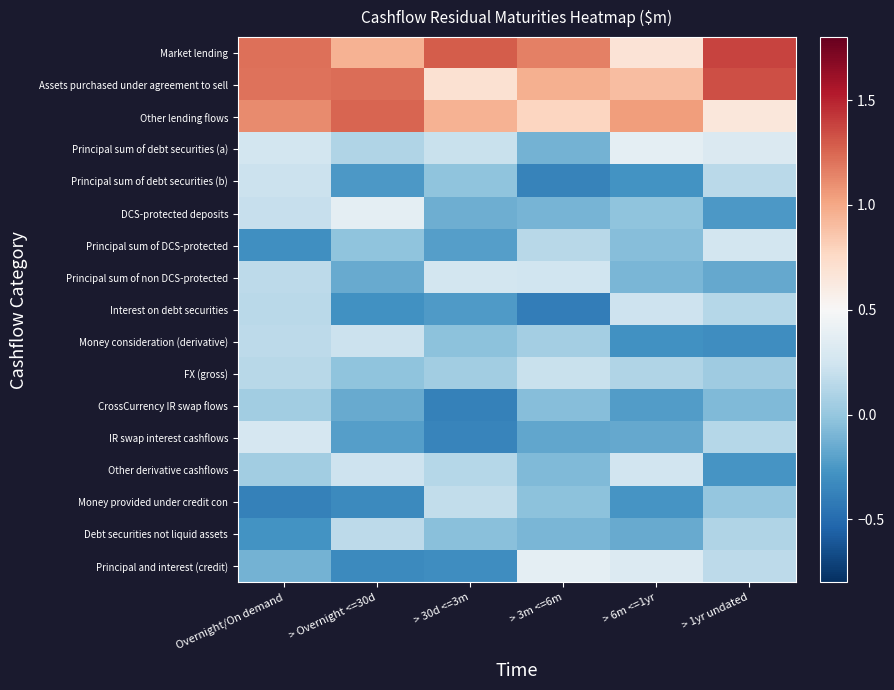

Reading left to right, list all the values displayed in this chart.

Market lending: Overnight/On demand=1.2	> Overnight <=30d=1.0	> 30d <=3m=1.3	> 3m <=6m=1.2	> 6m <=1yr=0.7	> 1yr undated=1.4
Assets purchased under agreement to sell: Overnight/On demand=1.2	> Overnight <=30d=1.2	> 30d <=3m=0.7	> 3m <=6m=1.0	> 6m <=1yr=0.9	> 1yr undated=1.3
Other lending flows: Overnight/On demand=1.1	> Overnight <=30d=1.3	> 30d <=3m=1.0	> 3m <=6m=0.8	> 6m <=1yr=1.0	> 1yr undated=0.7
Principal sum of debt securities (a): Overnight/On demand=0.3	> Overnight <=30d=0.1	> 30d <=3m=0.2	> 3m <=6m=-0.1	> 6m <=1yr=0.4	> 1yr undated=0.3
Principal sum of debt securities (b): Overnight/On demand=0.2	> Overnight <=30d=-0.2	> 30d <=3m=-0.0	> 3m <=6m=-0.4	> 6m <=1yr=-0.3	> 1yr undated=0.1
DCS-protected deposits: Overnight/On demand=0.2	> Overnight <=30d=0.4	> 30d <=3m=-0.1	> 3m <=6m=-0.1	> 6m <=1yr=-0.0	> 1yr undated=-0.2
Principal sum of DCS-protected: Overnight/On demand=-0.3	> Overnight <=30d=-0.0	> 30d <=3m=-0.2	> 3m <=6m=0.1	> 6m <=1yr=-0.1	> 1yr undated=0.3
Principal sum of non DCS-protected: Overnight/On demand=0.2	> Overnight <=30d=-0.2	> 30d <=3m=0.3	> 3m <=6m=0.2	> 6m <=1yr=-0.1	> 1yr undated=-0.2
Interest on debt securities: Overnight/On demand=0.1	> Overnight <=30d=-0.3	> 30d <=3m=-0.2	> 3m <=6m=-0.4	> 6m <=1yr=0.2	> 1yr undated=0.1
Money consideration (derivative): Overnight/On demand=0.2	> Overnight <=30d=0.2	> 30d <=3m=-0.0	> 3m <=6m=0.1	> 6m <=1yr=-0.3	> 1yr undated=-0.3
FX (gross): Overnight/On demand=0.1	> Overnight <=30d=-0.0	> 30d <=3m=0.1	> 3m <=6m=0.2	> 6m <=1yr=0.1	> 1yr undated=0.0
CrossCurrency IR swap flows: Overnight/On demand=0.0	> Overnight <=30d=-0.2	> 30d <=3m=-0.4	> 3m <=6m=-0.1	> 6m <=1yr=-0.2	> 1yr undated=-0.1
IR swap interest cashflows: Overnight/On demand=0.3	> Overnight <=30d=-0.2	> 30d <=3m=-0.4	> 3m <=6m=-0.2	> 6m <=1yr=-0.2	> 1yr undated=0.1
Other derivative cashflows: Overnight/On demand=0.0	> Overnight <=30d=0.2	> 30d <=3m=0.1	> 3m <=6m=-0.1	> 6m <=1yr=0.3	> 1yr undated=-0.3
Money provided under credit con: Overnight/On demand=-0.4	> Overnight <=30d=-0.3	> 30d <=3m=0.2	> 3m <=6m=-0.0	> 6m <=1yr=-0.3	> 1yr undated=0.0
Debt securities not liquid assets: Overnight/On demand=-0.3	> Overnight <=30d=0.2	> 30d <=3m=-0.0	> 3m <=6m=-0.1	> 6m <=1yr=-0.2	> 1yr undated=0.1
Principal and interest (credit): Overnight/On demand=-0.1	> Overnight <=30d=-0.3	> 30d <=3m=-0.3	> 3m <=6m=0.4	> 6m <=1yr=0.3	> 1yr undated=0.2